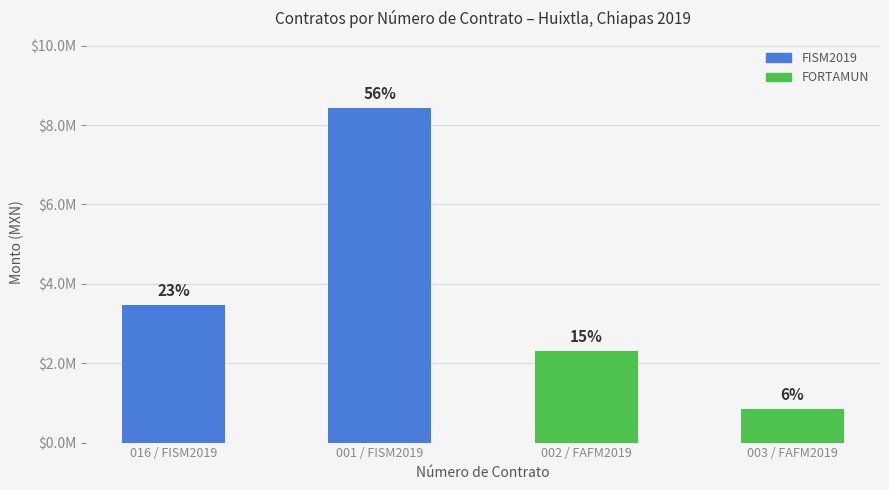

List the labels in order of value, smallest first.

003 / FAFM2019, 002 / FAFM2019, 016 / FISM2019, 001 / FISM2019